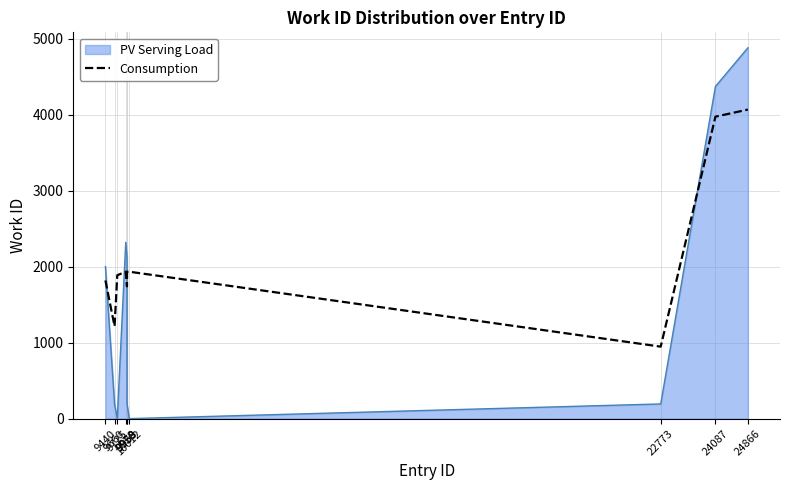

After their last crossing, which series has the higher values: PV Serving Load or Consumption?

PV Serving Load